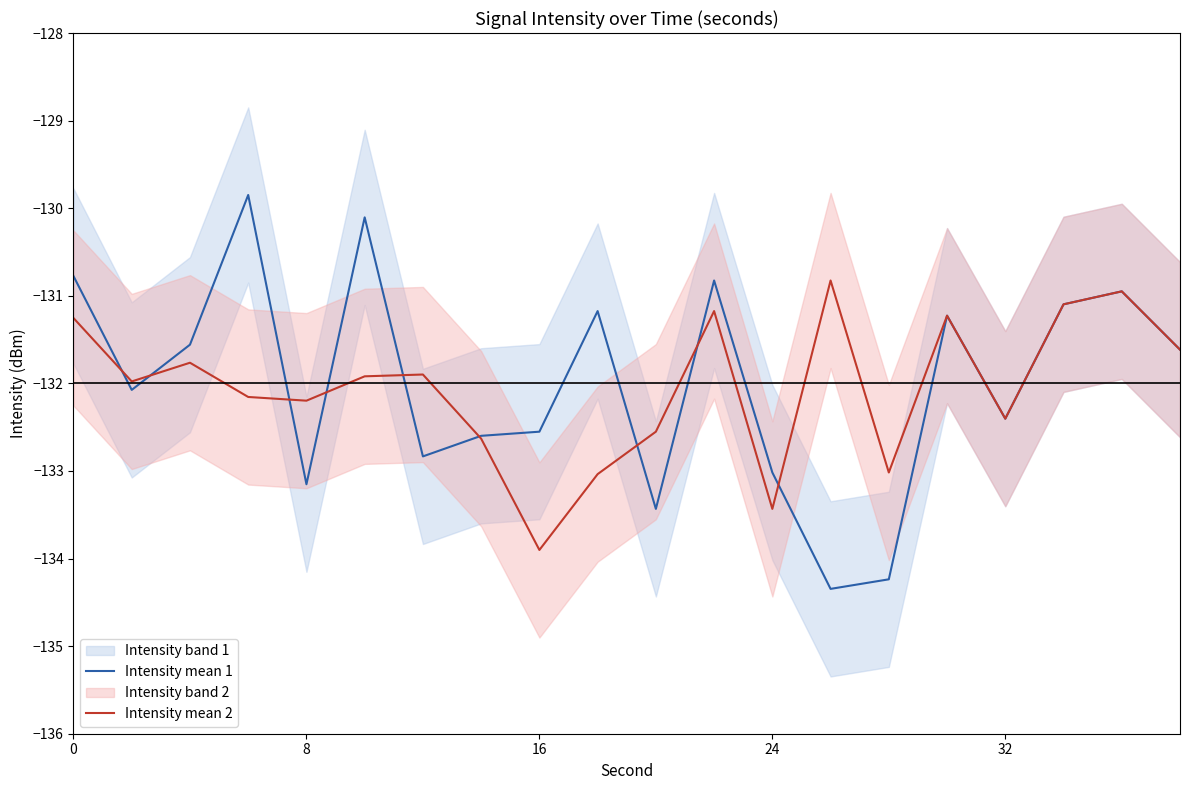

What is the highest value of the Intensity mean 2 series?

-130.8